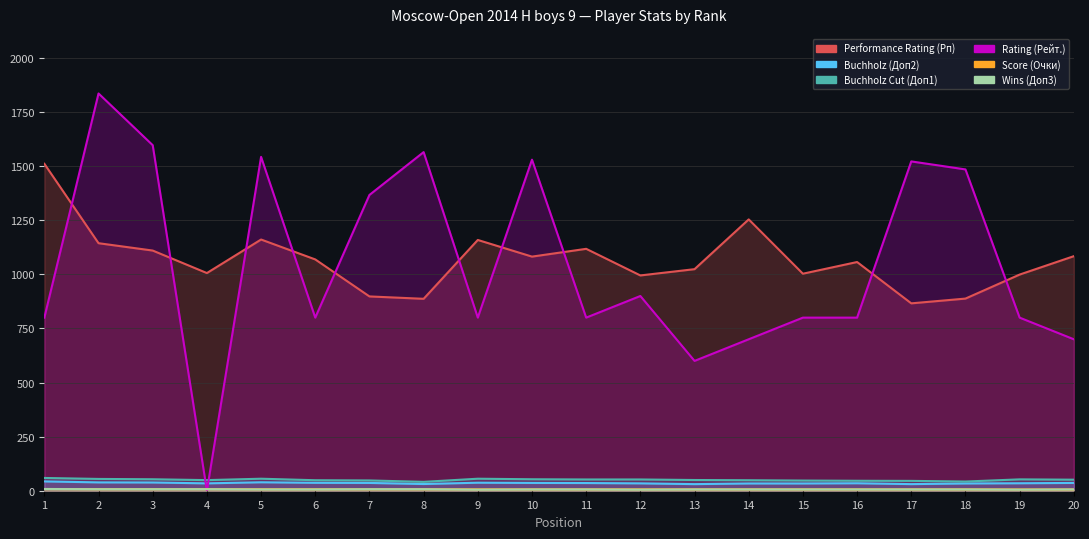

How many Score (Очки) values are between 6 and 7?

16